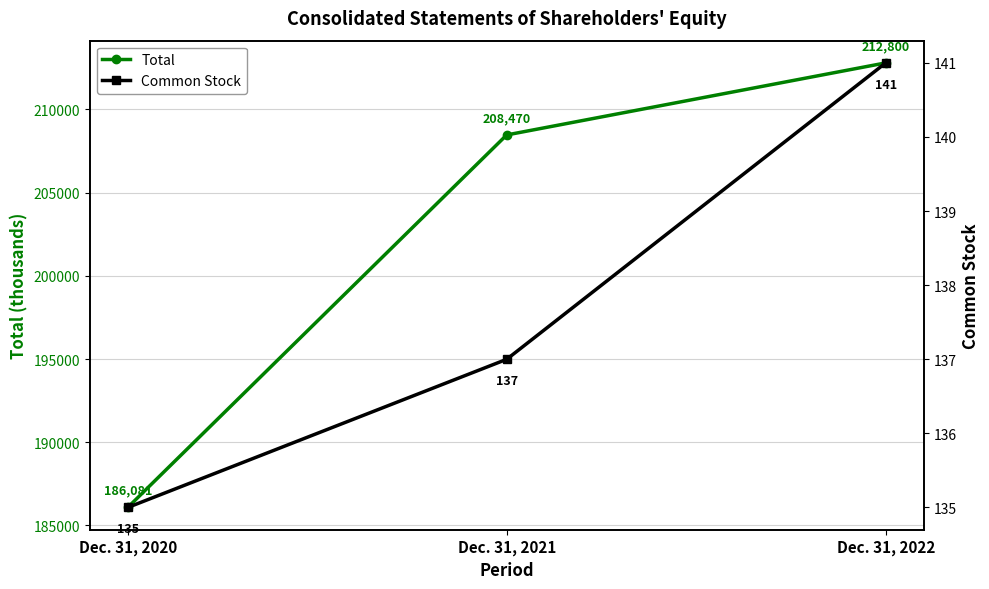

Reading left to right, list all the values displayed in this chart.

Total: 186081	208470	212800
Common Stock: 135	137	141